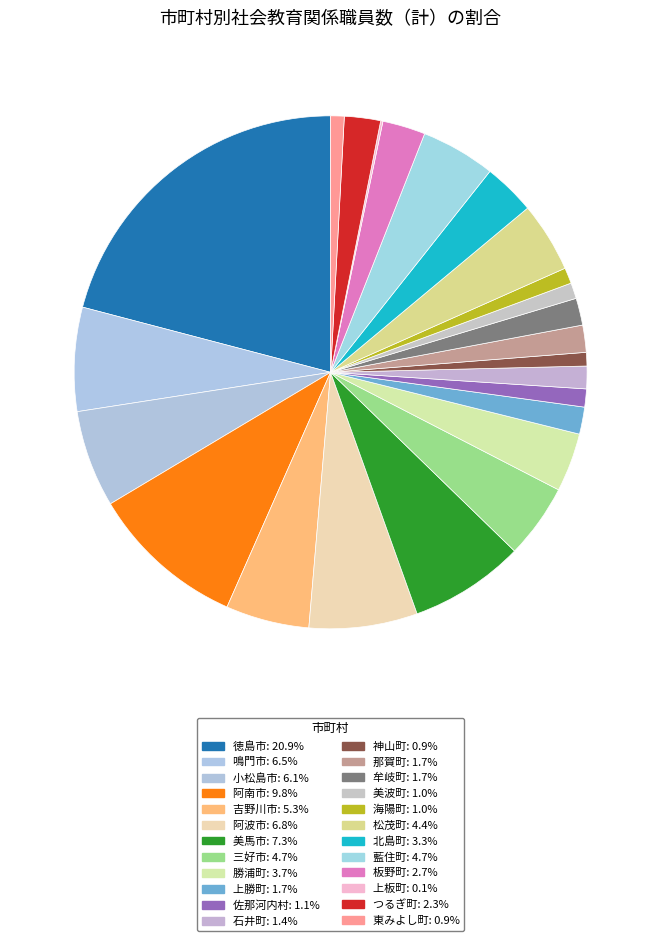

Is there a majority slice in this chart?

No